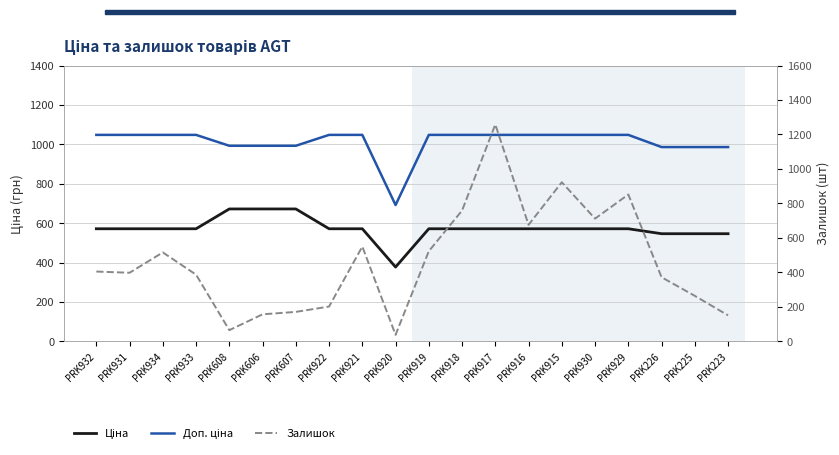

What position from the left is PRK932?

1